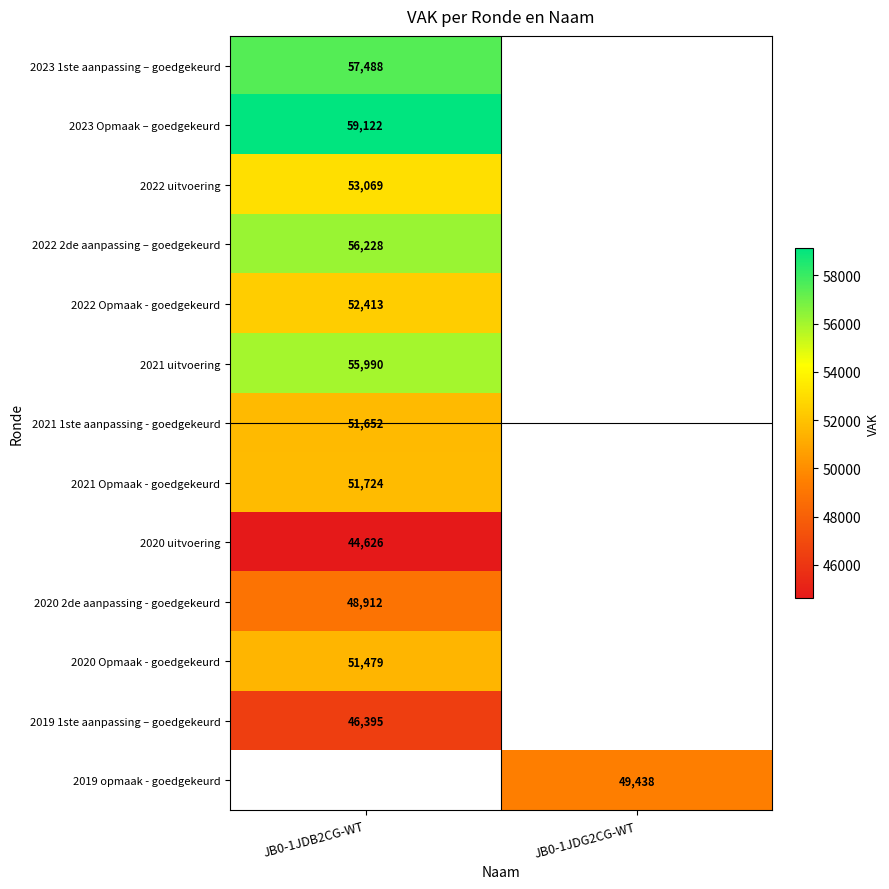

What is the minimum value shown in the chart?

44626.0